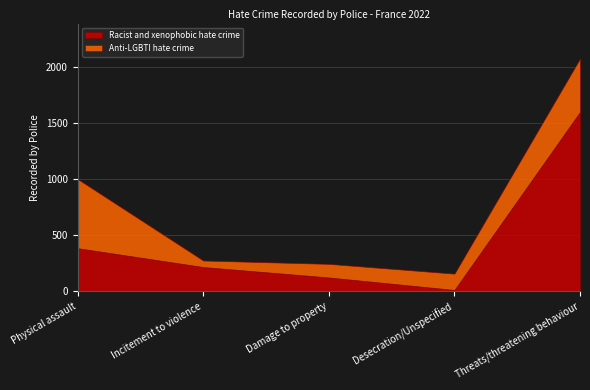

Reading left to right, extract all data points from this chart.

Racist and xenophobic hate crime: 384	216	123	12	1598
Anti-LGBTI hate crime: 616	58	121	145	476